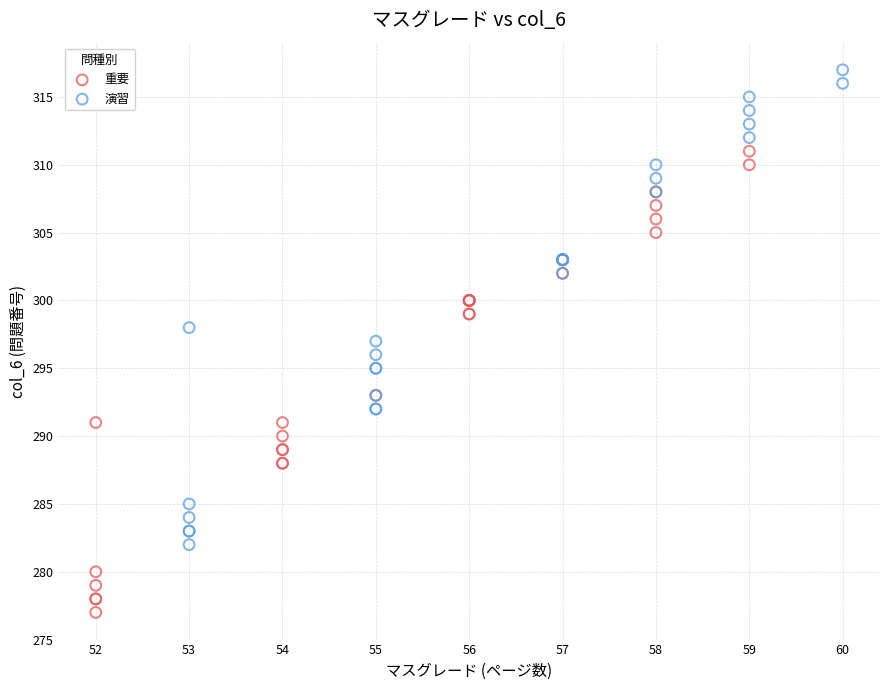

Which series reaches the maximum Y coordinate?

演習